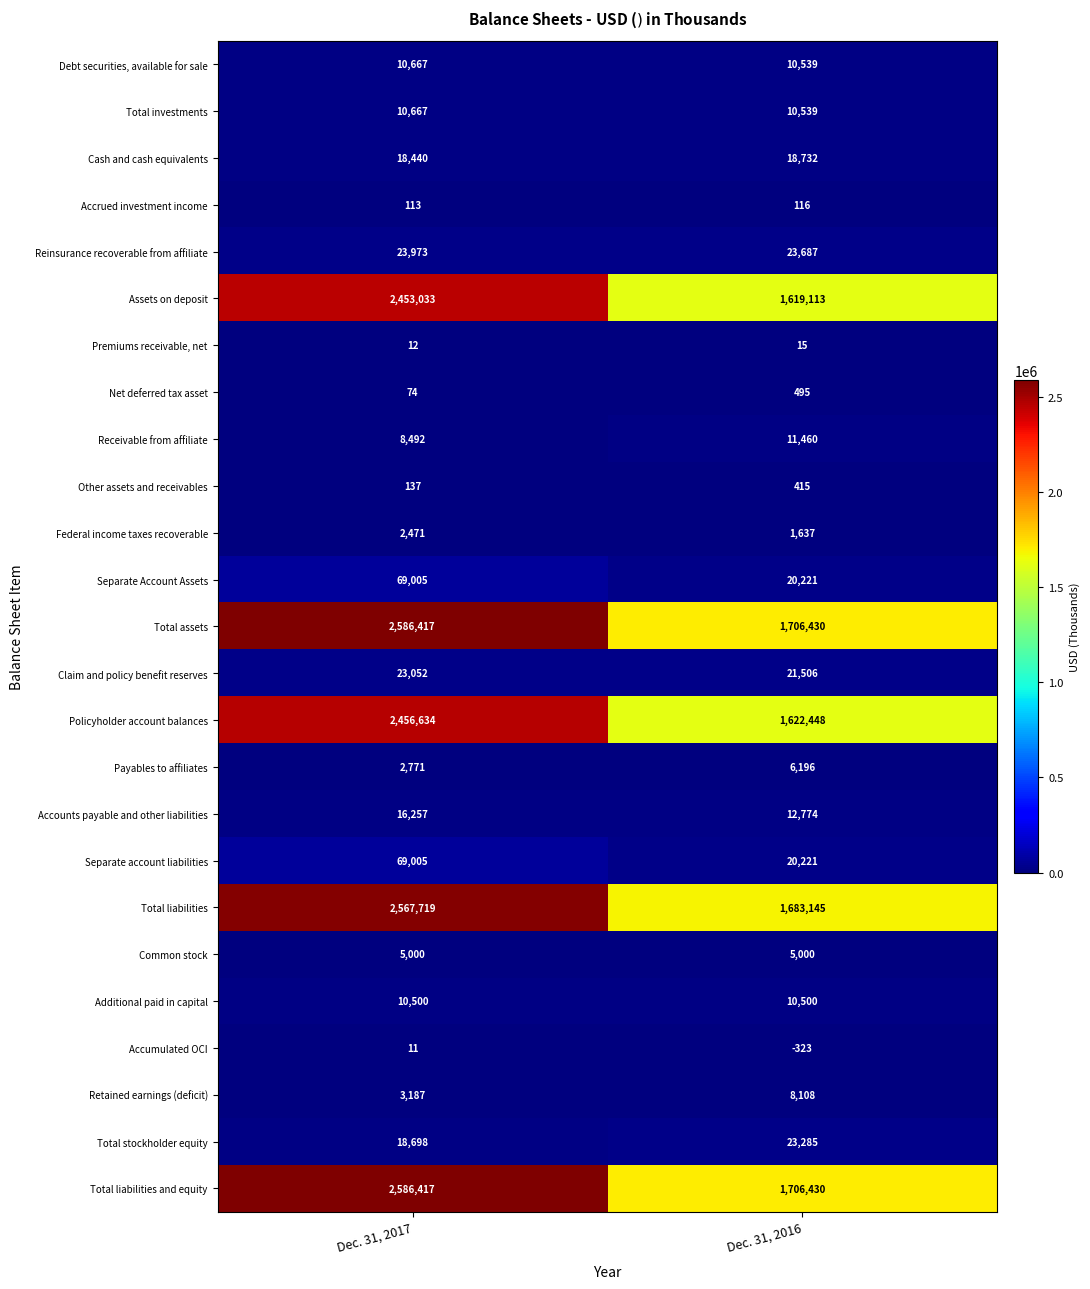

True or false: Separate Account Assets has a value of 29924 at Dec. 31, 2016.

False